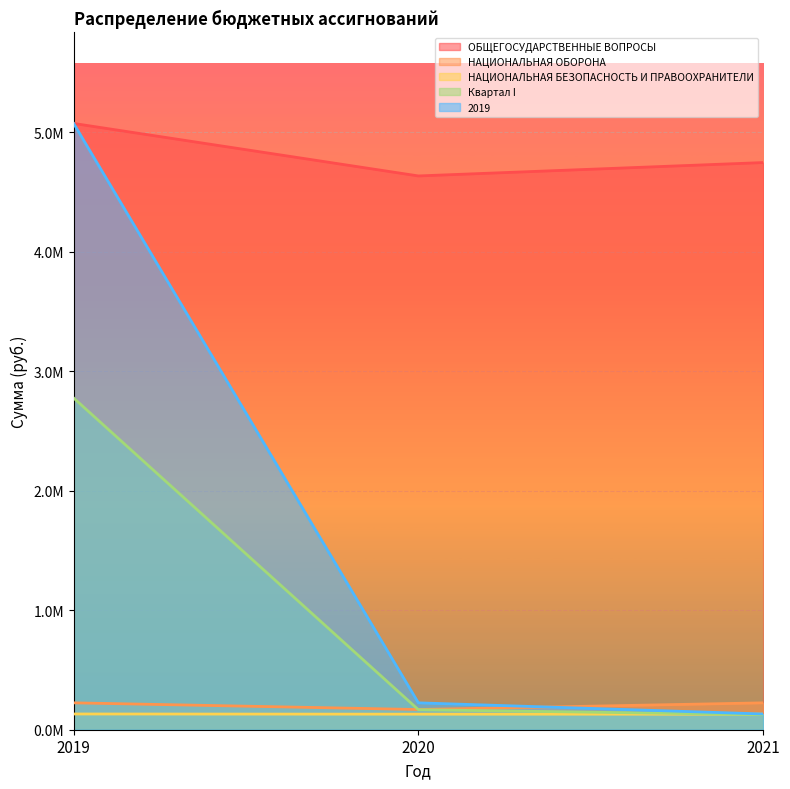

What is the value of the Квартал I point at the 3rd from the left?

126000.0